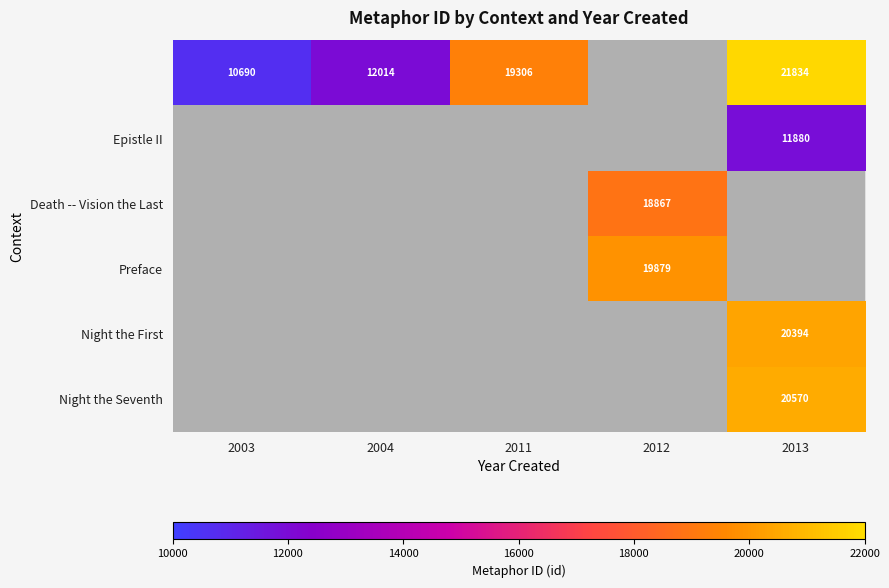

Is the value of Preface at 2012 greater than the value of Death -- Vision the Last at 2012?

Yes